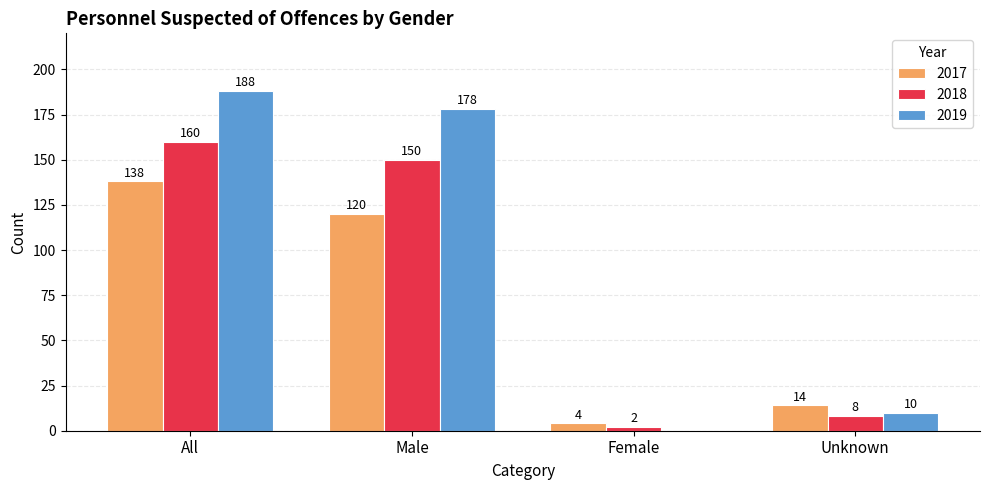

The value of 2017 at Male is 210. True or false?

False